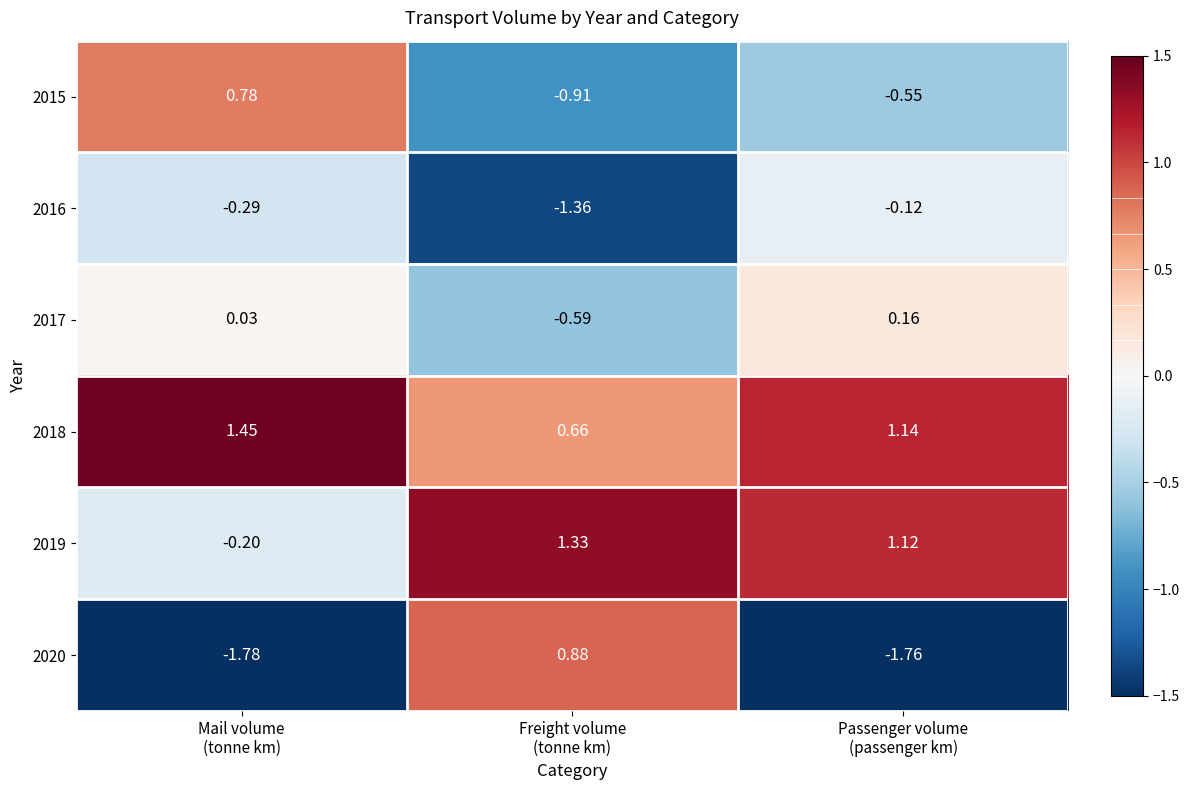

At which category is the sum across all series the highest?

Freight volume
(tonne km)